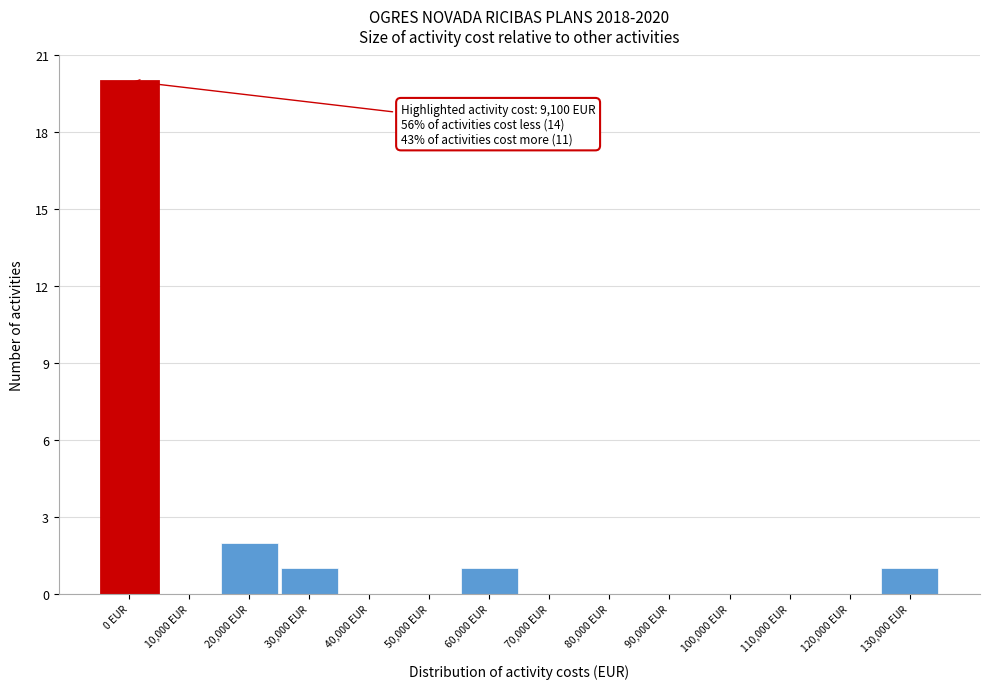

Reading right to left, extract all data points from this chart.

130,000 EUR=1	120,000 EUR=0	110,000 EUR=0	100,000 EUR=0	90,000 EUR=0	80,000 EUR=0	70,000 EUR=0	60,000 EUR=1	50,000 EUR=0	40,000 EUR=0	30,000 EUR=1	20,000 EUR=2	10,000 EUR=0	0 EUR=20